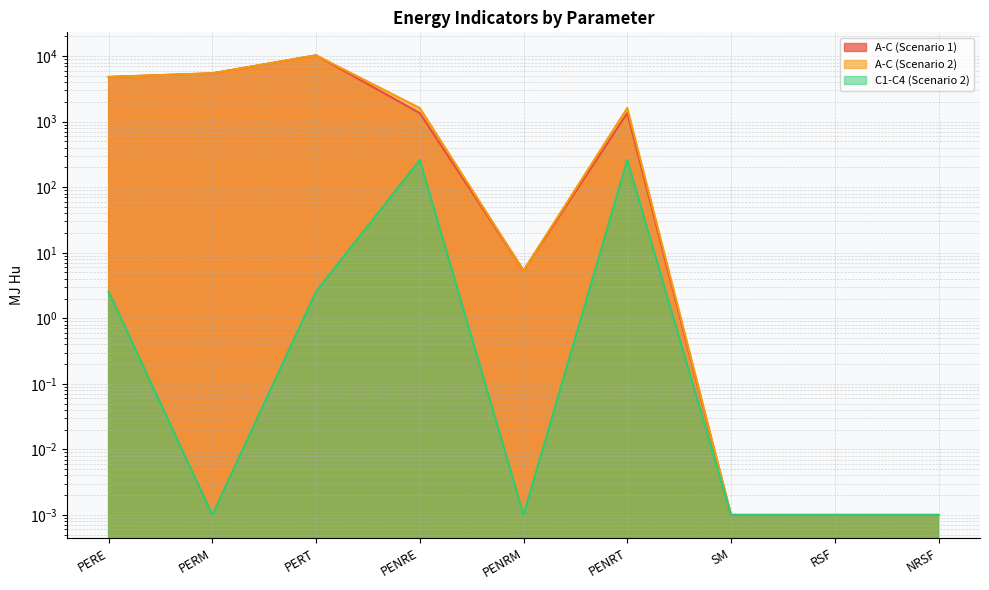

Which series has the largest total across all categories?

A-C (Scenario 2)